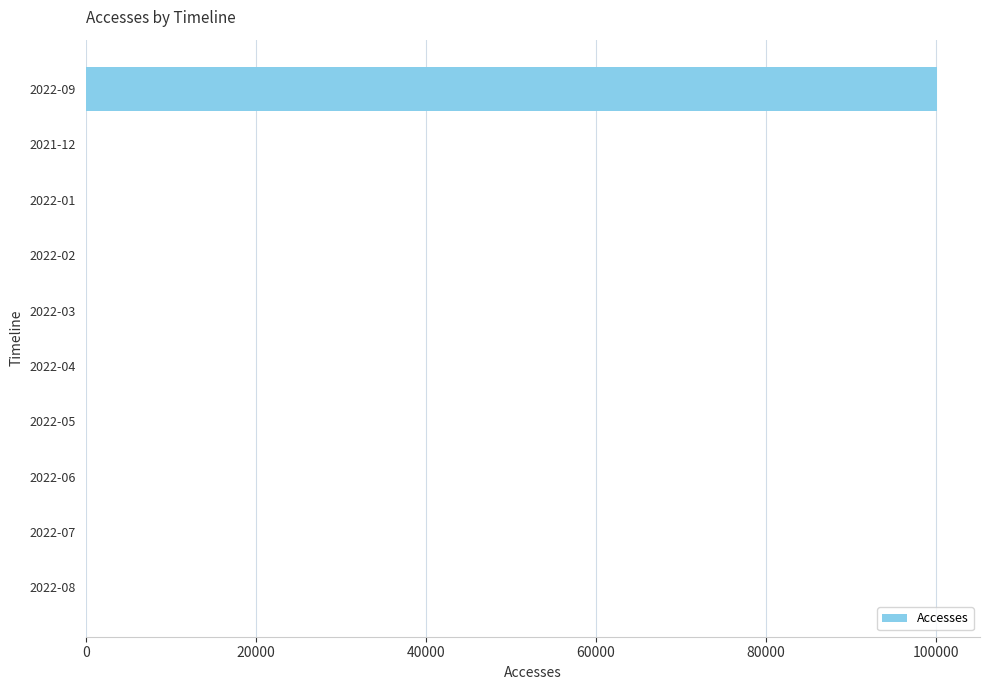

Are the bars horizontal?

Yes